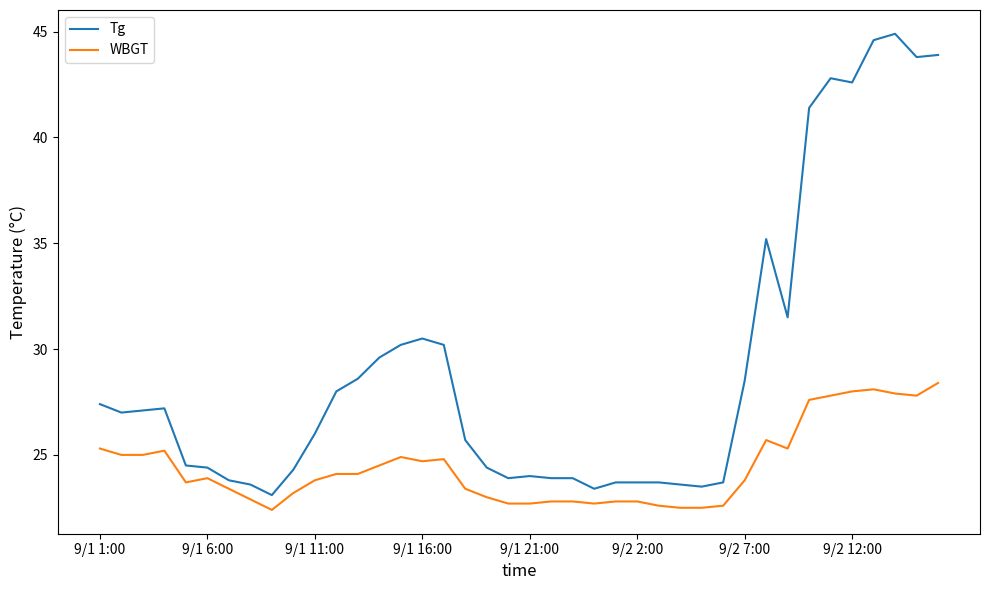

Which series has the widest spread of values?

Tg